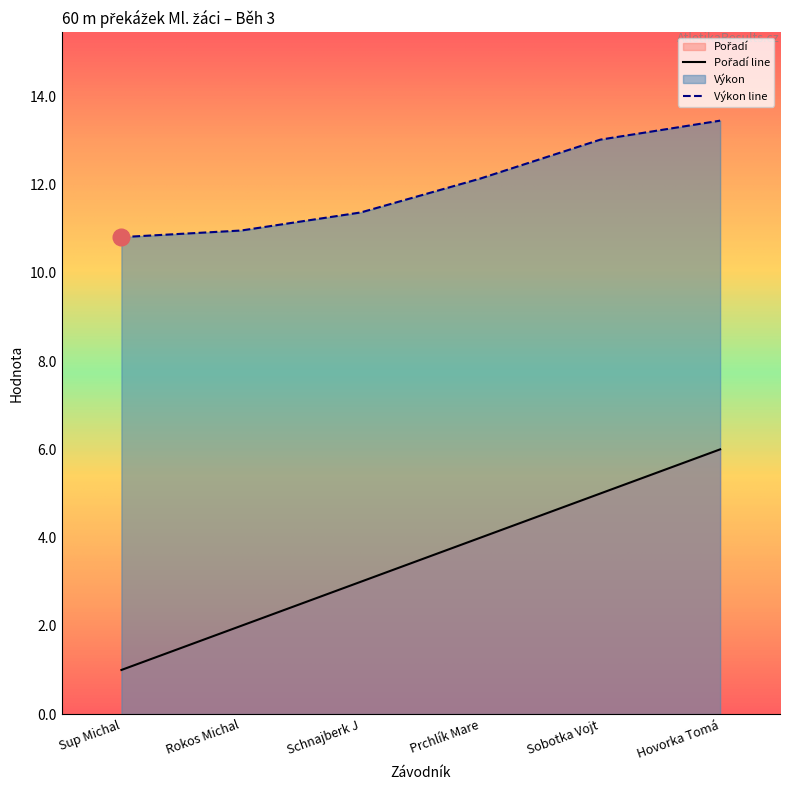

What is the minimum value for Výkon?

10.8